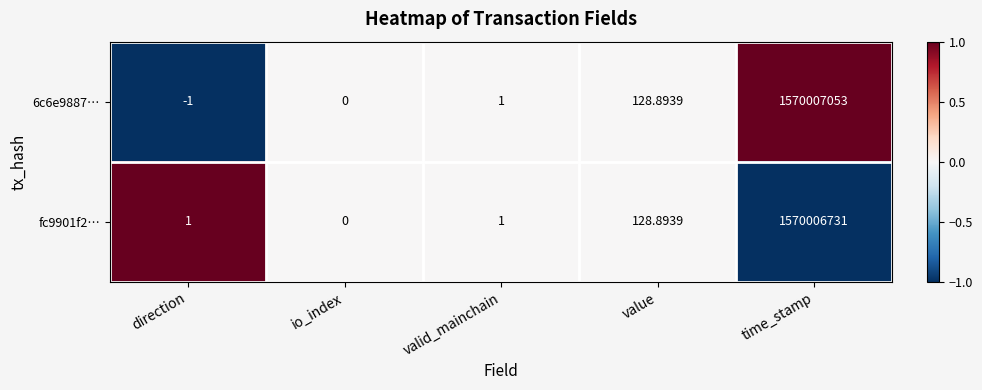

Where is 6c6e9887… nearest to the value 785003526?

value